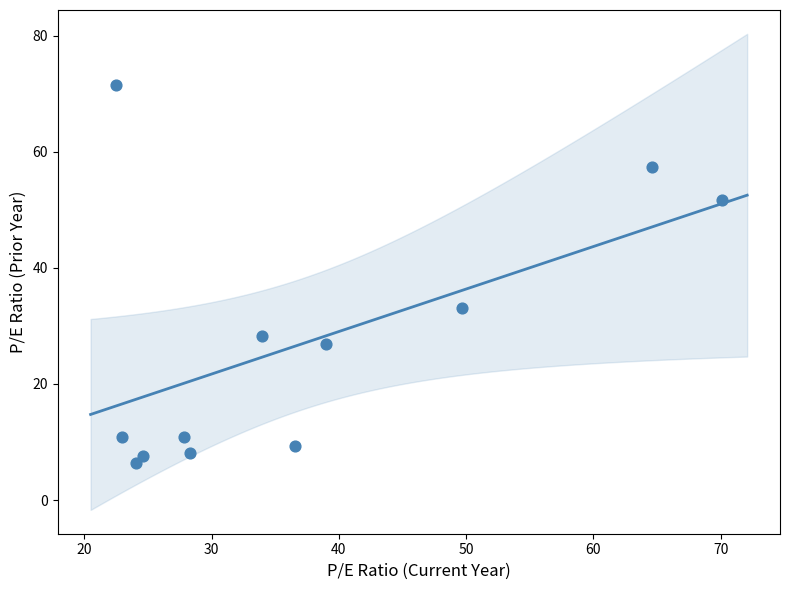

What is the average Y value?

26.8